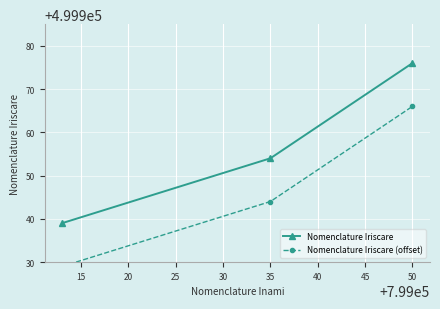

Is it true that Nomenclature Iriscare equals 499976 at 50?

True